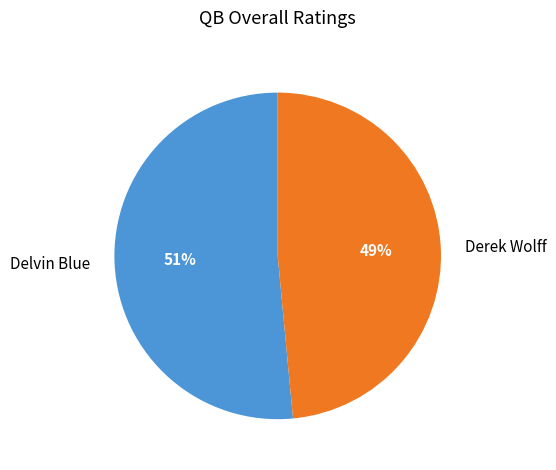

Combined, do Delvin Blue and Derek Wolff account for over 50%?

Yes